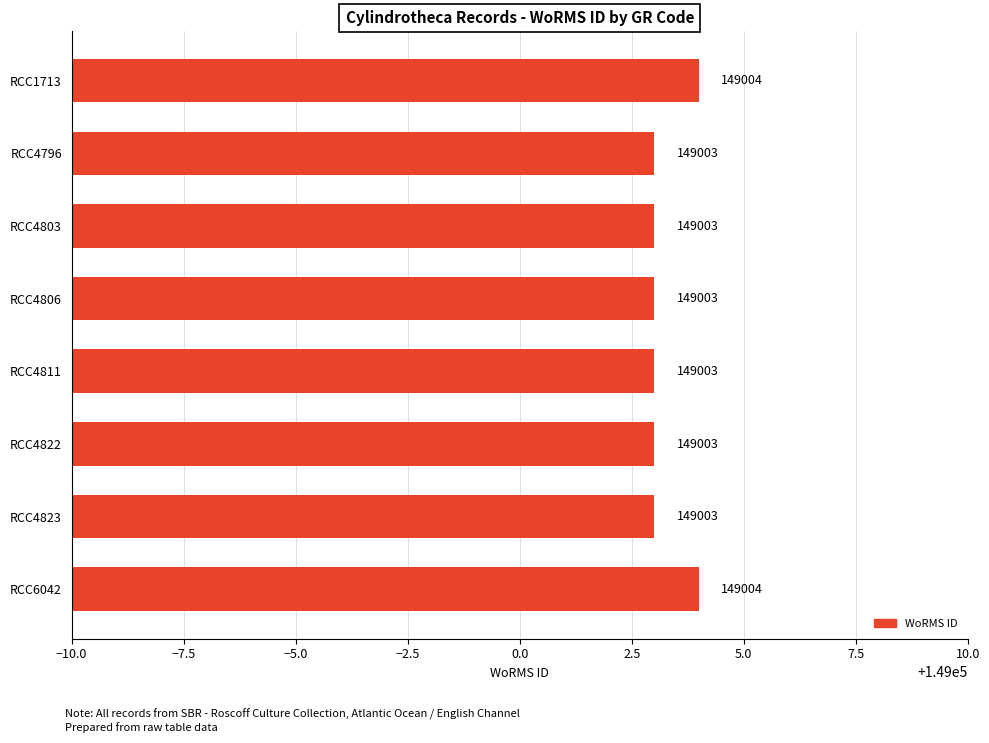

Is it true that the value at RCC4811 is 39972?

False